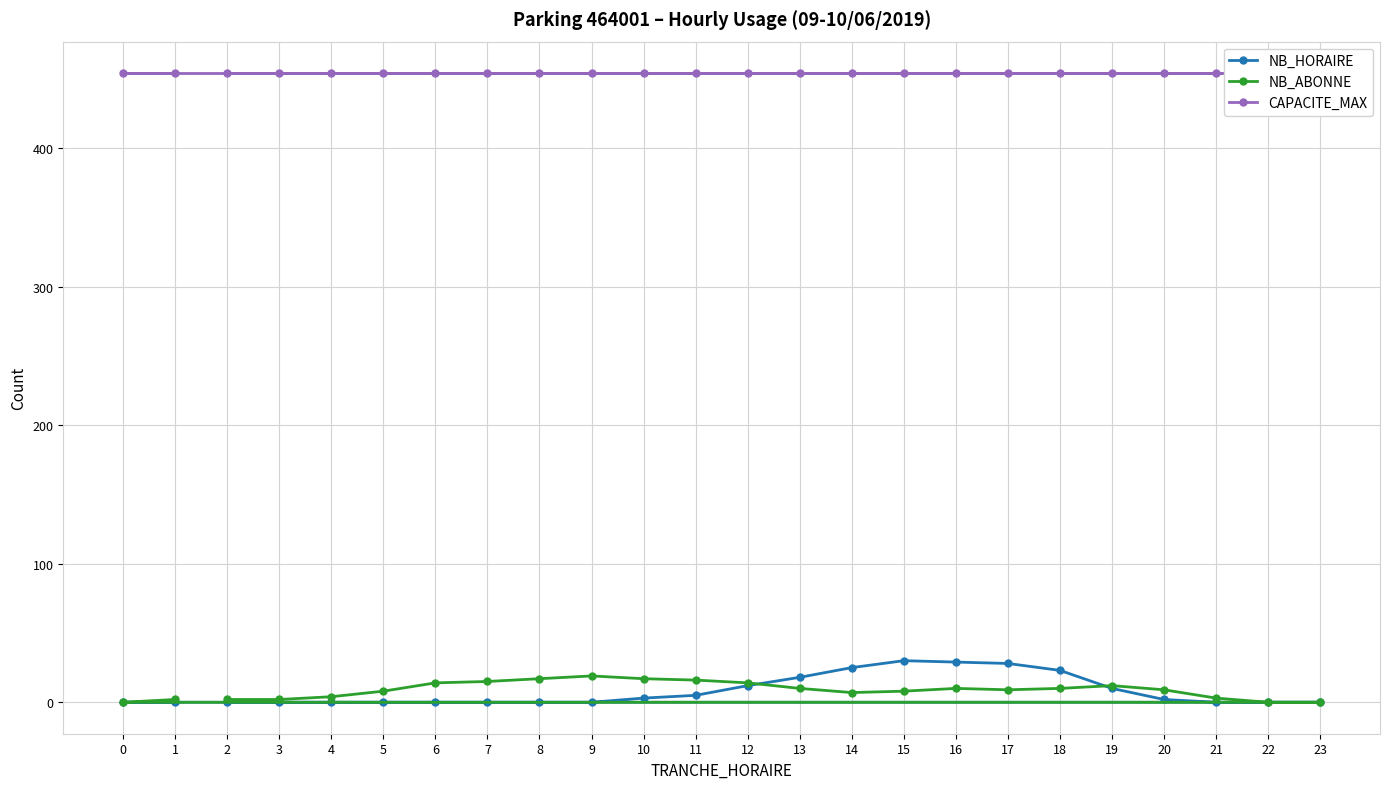

True or false: NB_ABONNE has a value of 10 at 16.

True